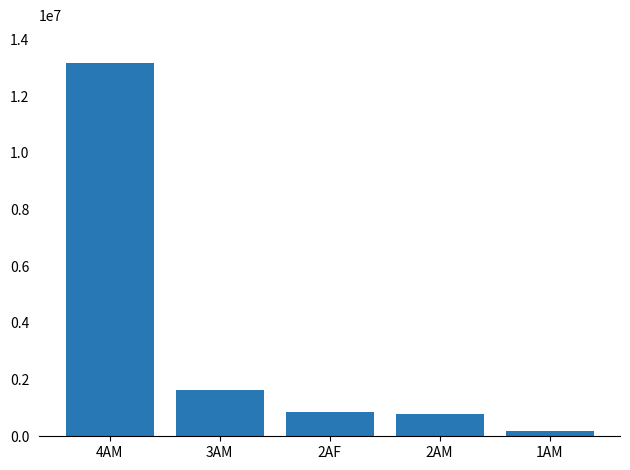

Between 3AM and 1AM, which is larger?

3AM